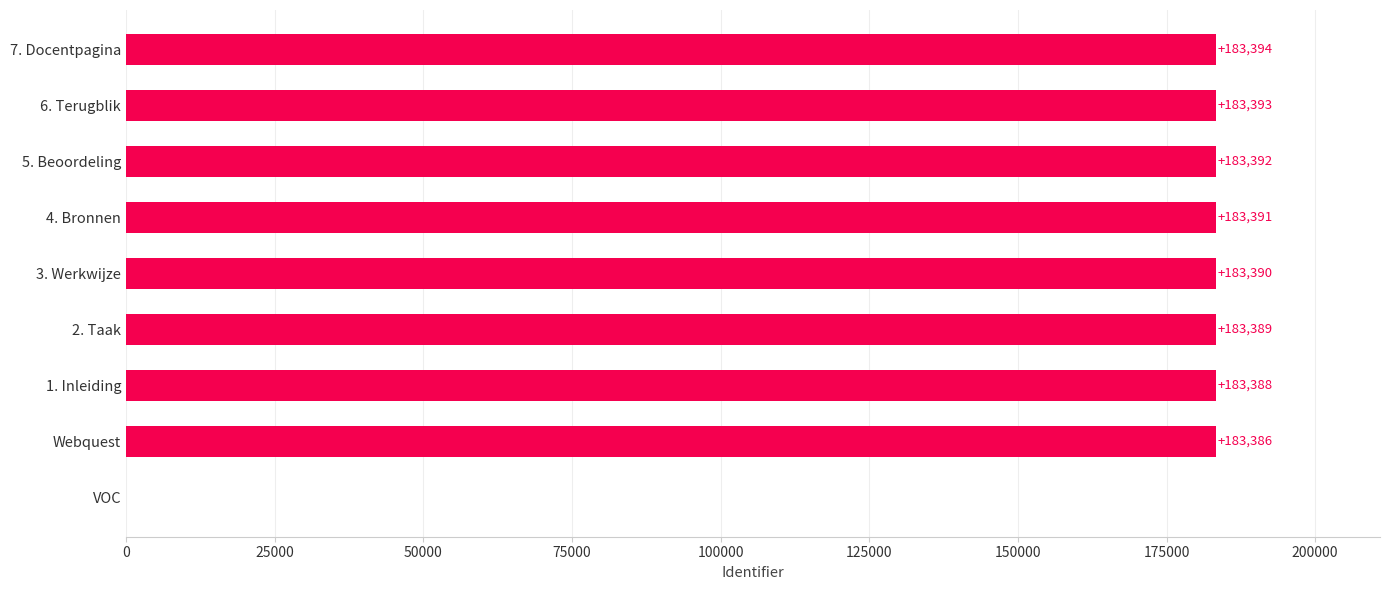

The chart shows a value of 183394 at 7. Docentpagina. True or false?

True